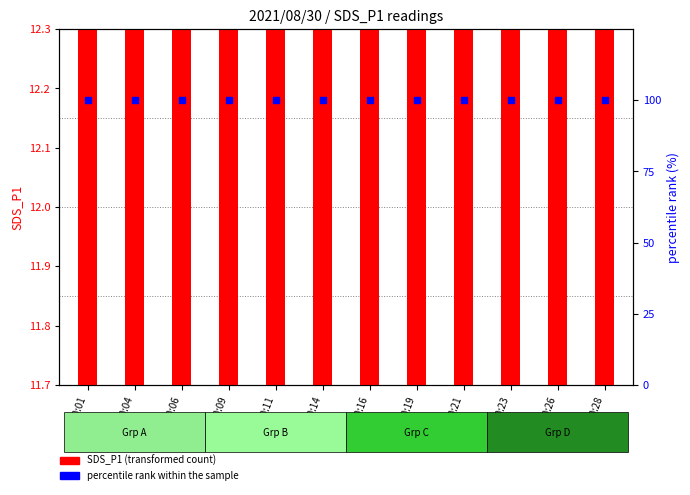

What are all the series names shown in the legend?

SDS_P1 (transformed count), percentile rank within the sample